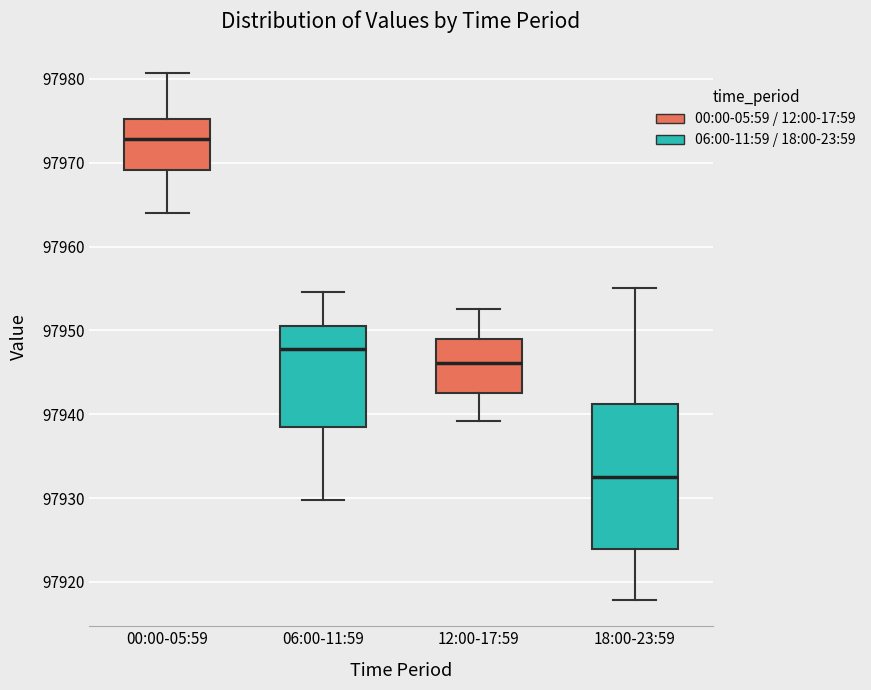

Which box's median line is the lowest?

18:00-23:59